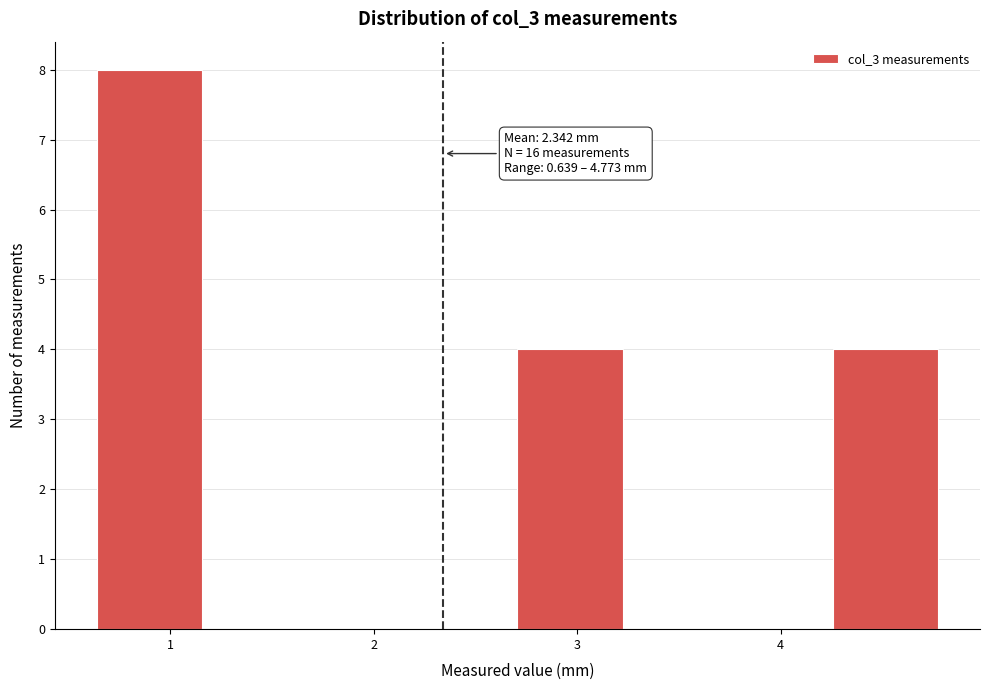

Over which range of the x-axis is the bar tallest?

0.6 to 1.2